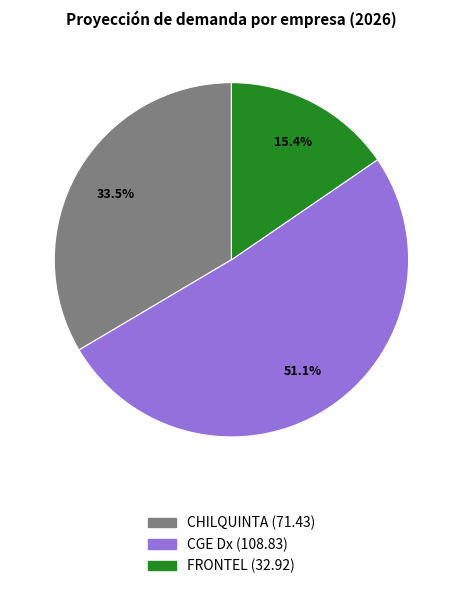

Between CHILQUINTA and CGE Dx, which is larger?

CGE Dx